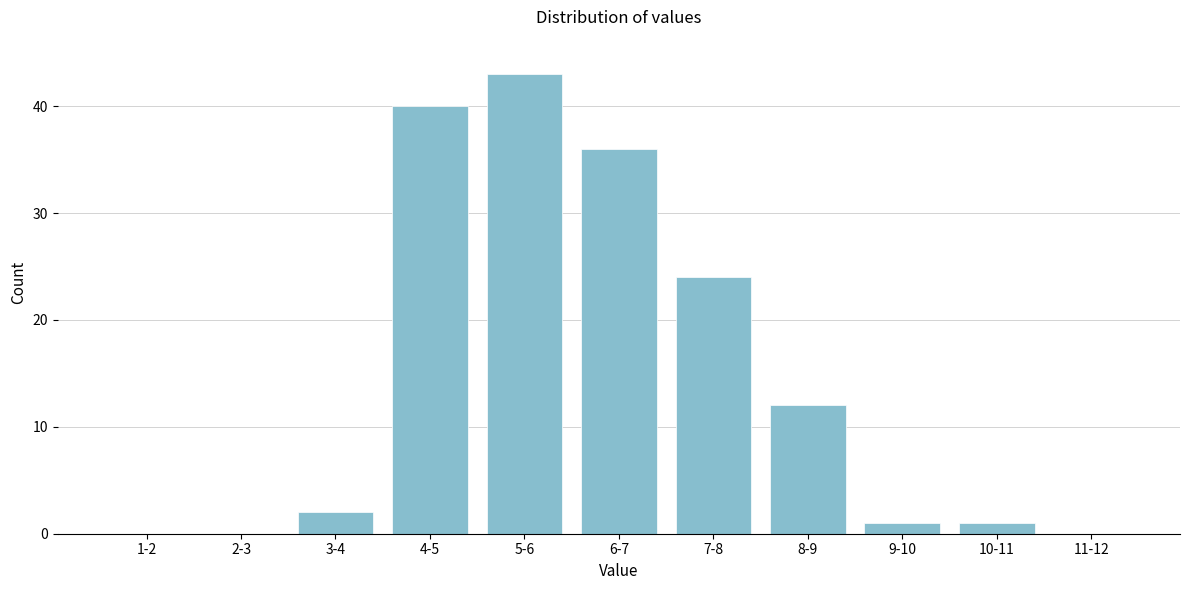

Reading left to right, what are all the values shown in this chart?

1-2=0	2-3=0	3-4=2	4-5=40	5-6=43	6-7=36	7-8=24	8-9=12	9-10=1	10-11=1	11-12=0